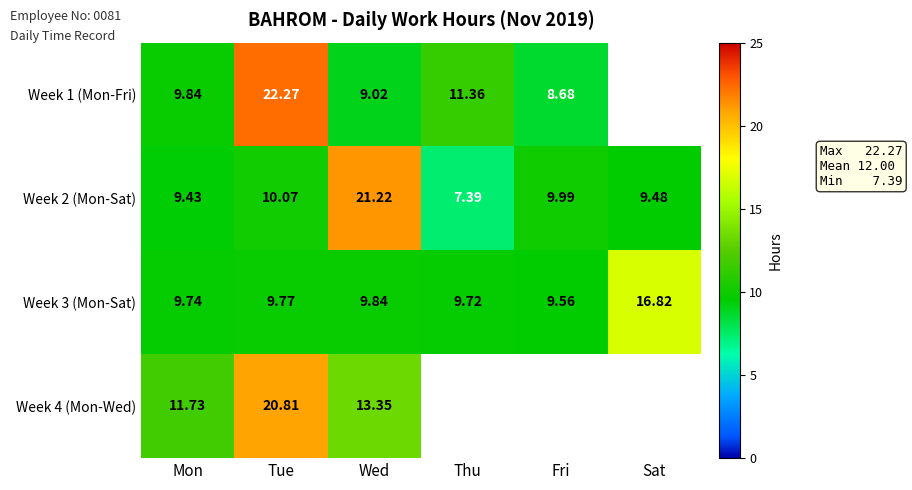

Between Wed and Sat, which is larger?

Sat